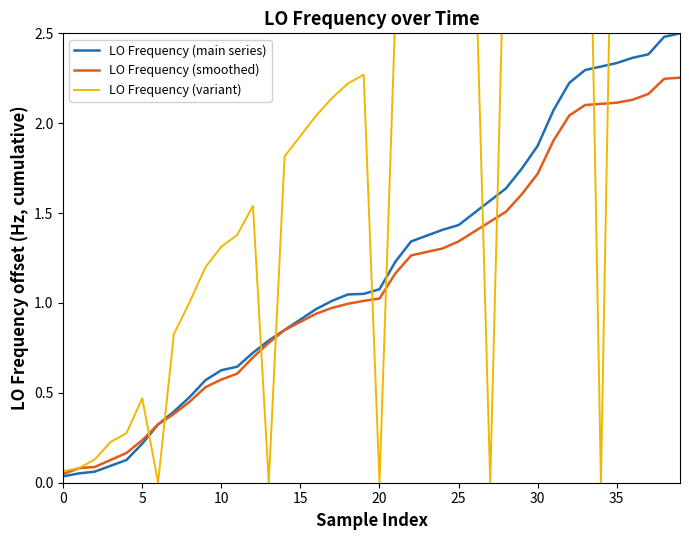

What is the total value across all series at 32?

9.0